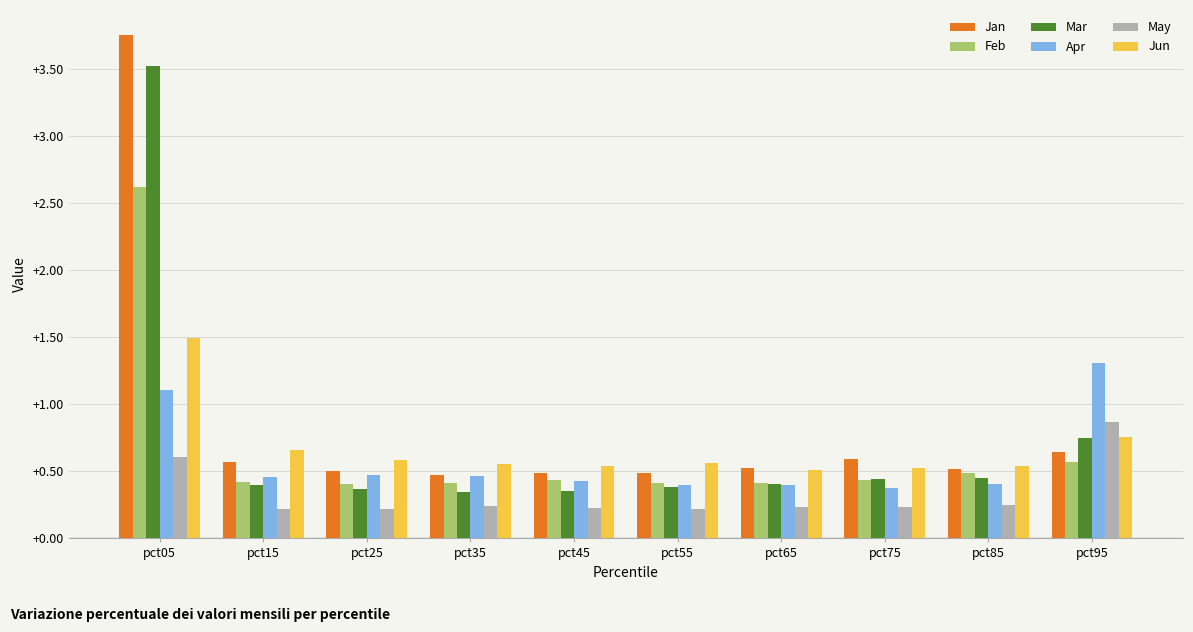

What is the highest value of the Jun series?

1.5